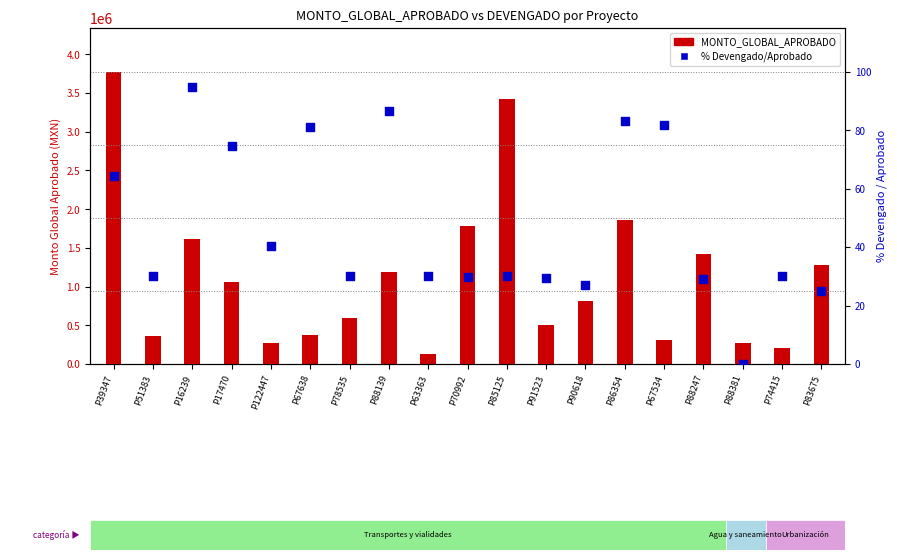

At how many categories does at least one series exceed 2412913?

2